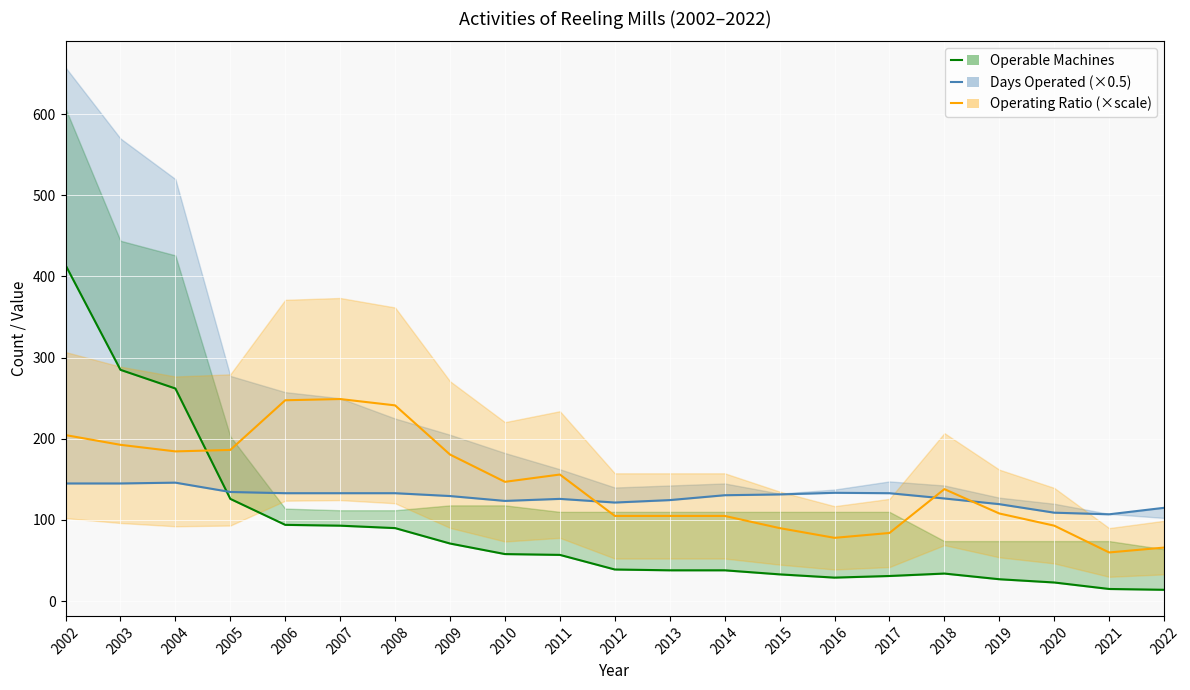

What is the difference between the Operable Machines values at 2003 and 2005?

159.0